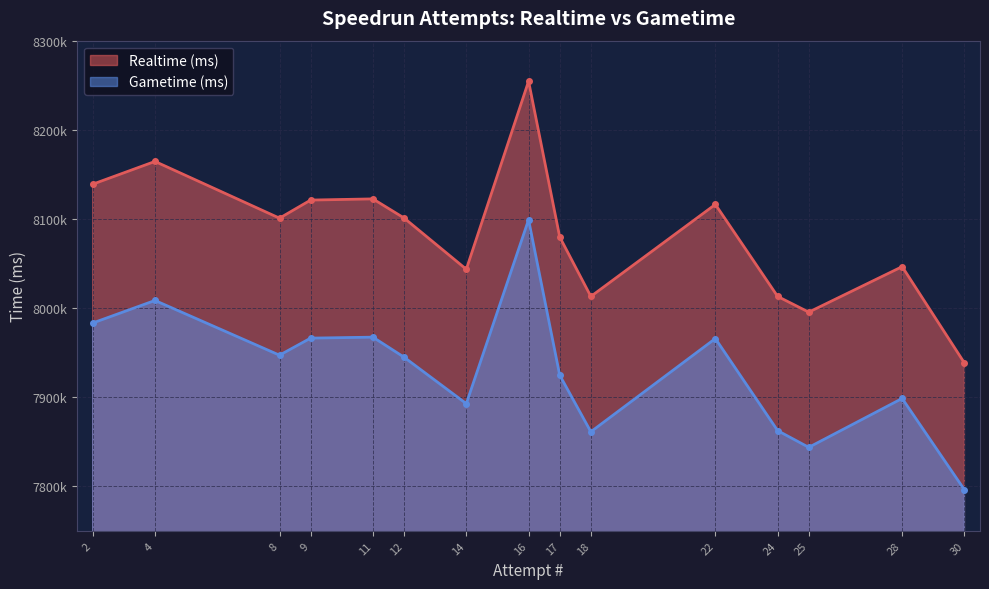

At which label is Realtime (ms) closest to 8096412?

8